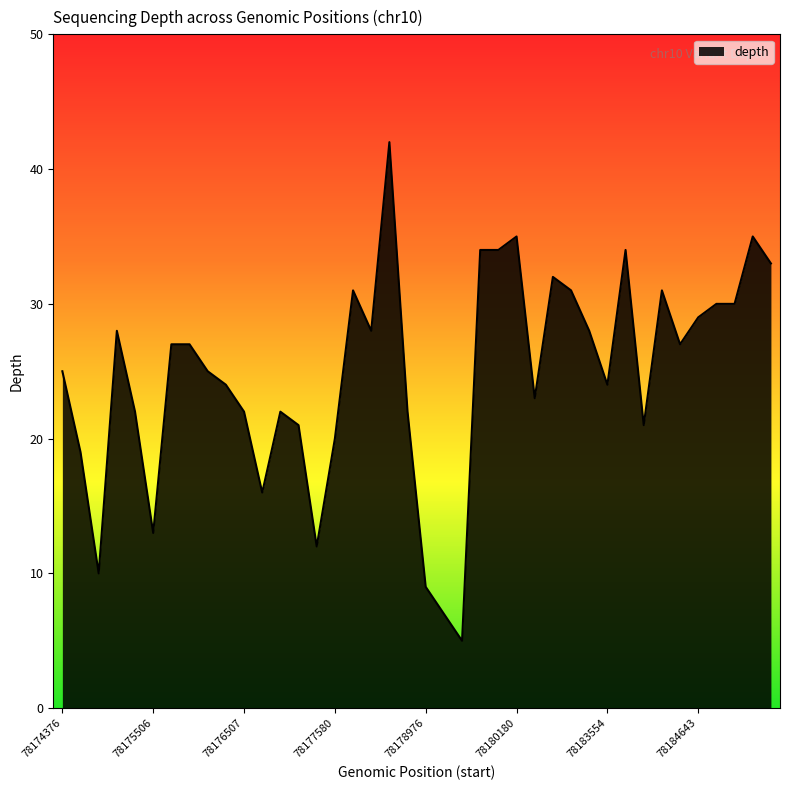

What is the maximum value shown in the chart?

42